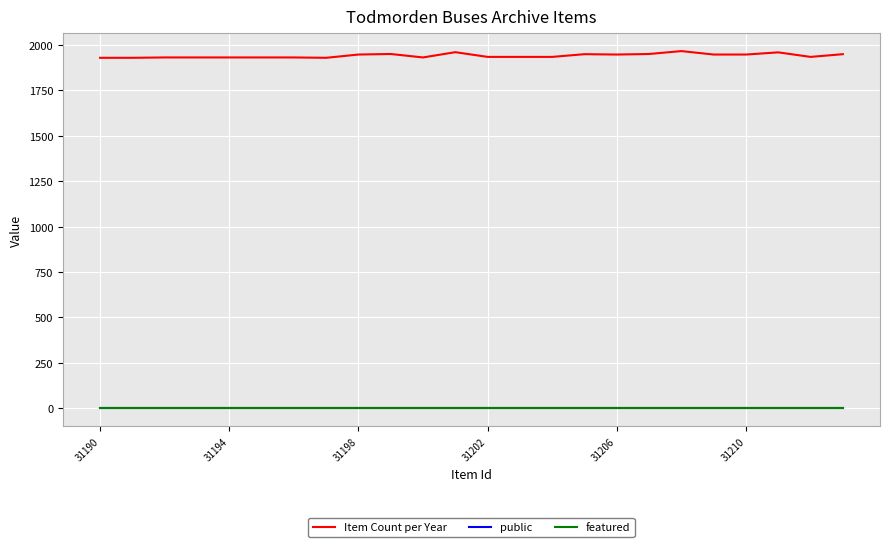

True or false: featured and Item Count per Year intersect in this chart.

False